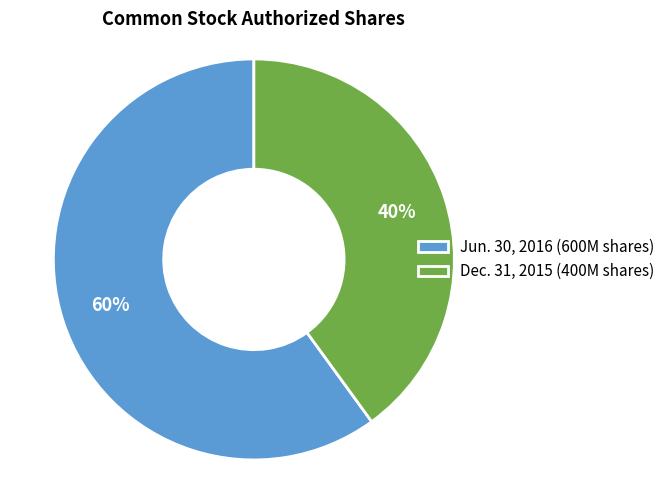

Which slice is the largest?

Jun. 30, 2016 (600M shares)